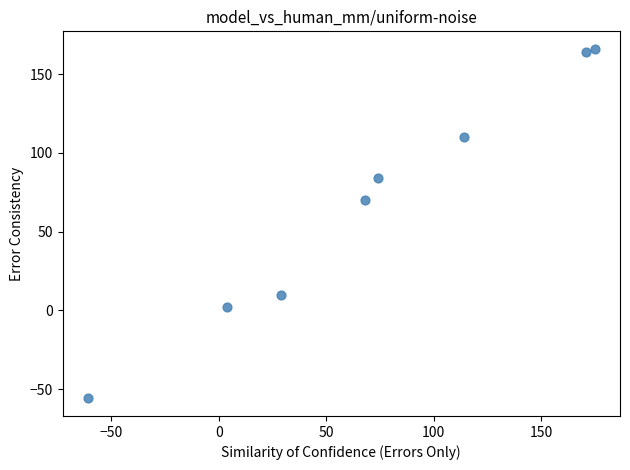

What Y value in the scatter plot is closest to 55?

70